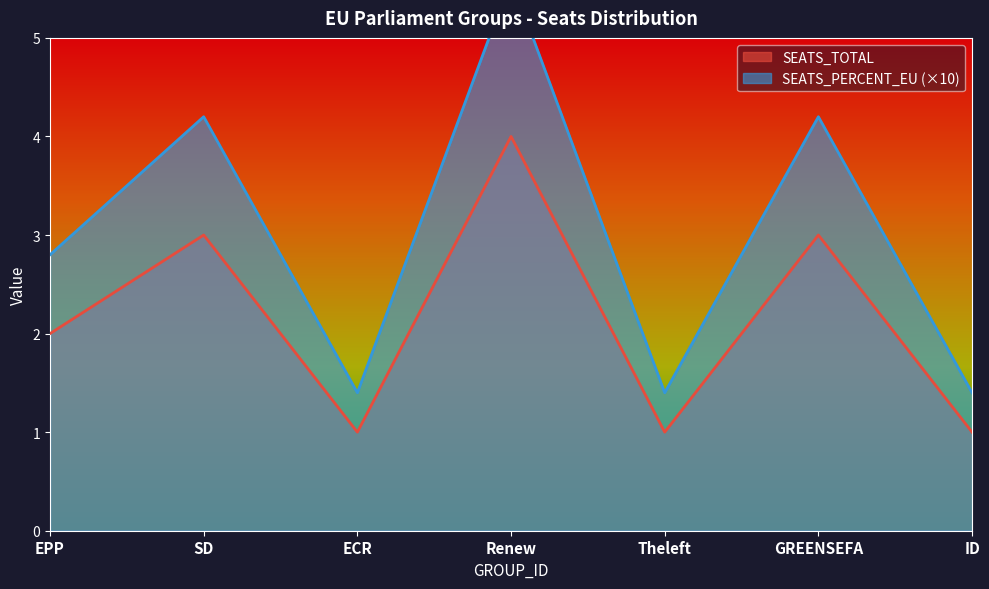

What is the average value of the SEATS_PERCENT_EU series?

3.0